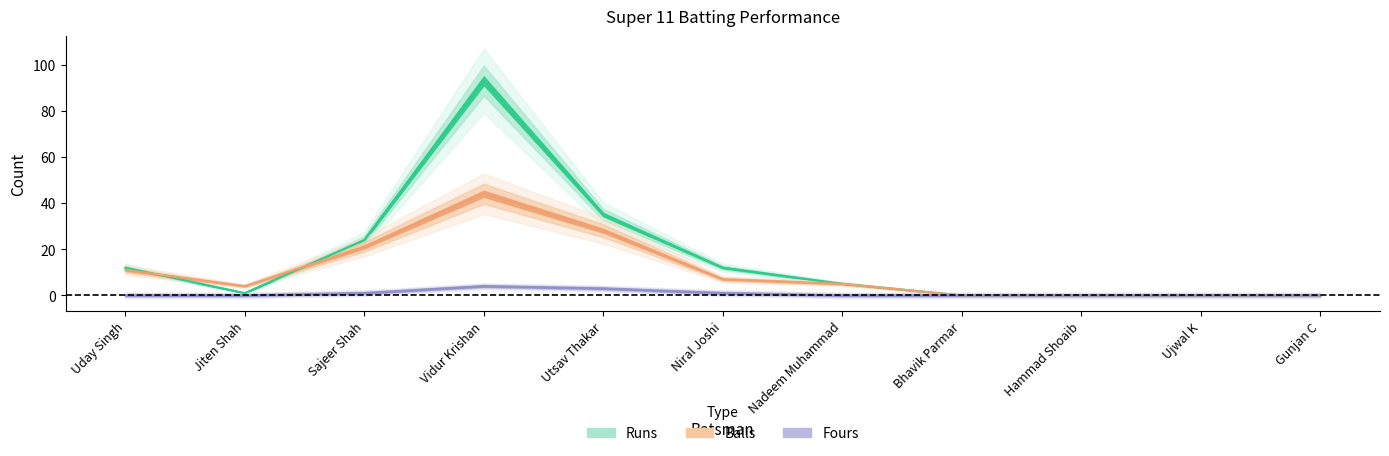

How many intersections are there between Balls and Runs?

2